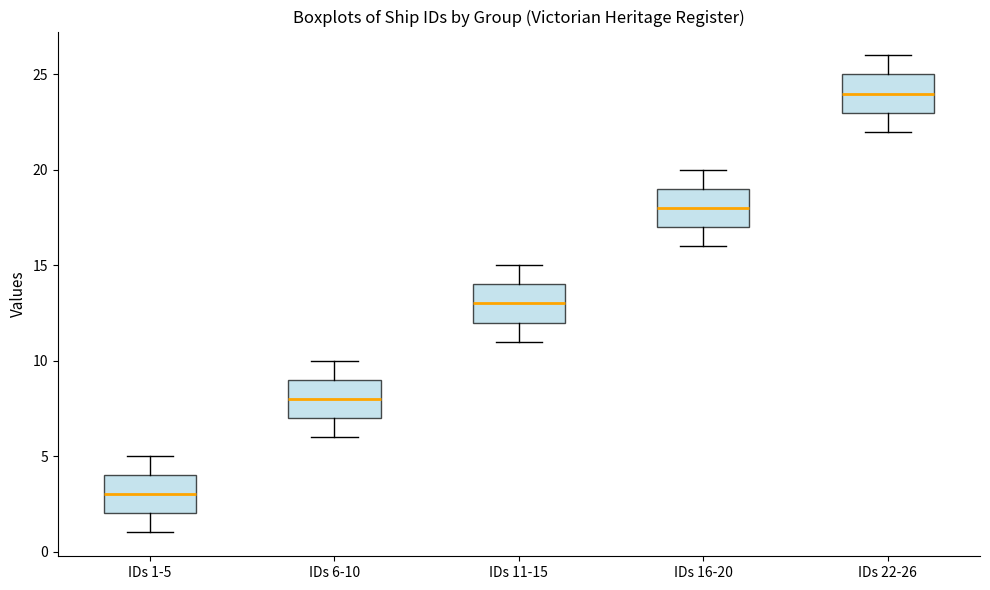

Reading left to right, read every box against the y-axis: the position of its median line, the range the box covers, and the ends of its whiskers. The values are not printed on the chart, so give them approximately, as read against the axis.

IDs 1-5: median 3, box 2 to 4, whiskers 1 to 5
IDs 6-10: median 8, box 7 to 9, whiskers 6 to 10
IDs 11-15: median 13, box 12 to 14, whiskers 11 to 15
IDs 16-20: median 18, box 17 to 19, whiskers 16 to 20
IDs 22-26: median 24, box 23 to 25, whiskers 22 to 26